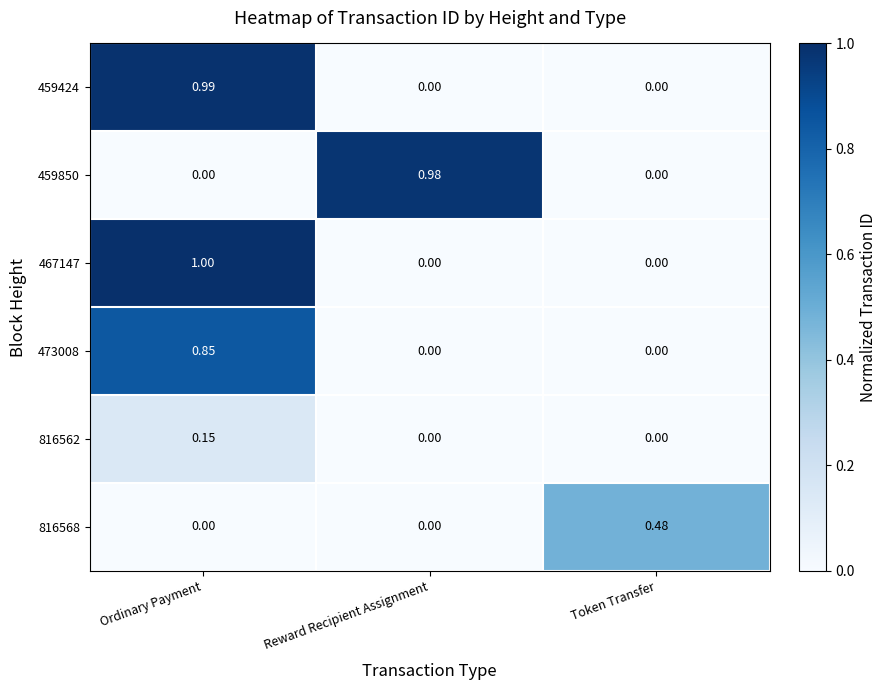

Which category has the highest value in the 467147 series?

Ordinary Payment